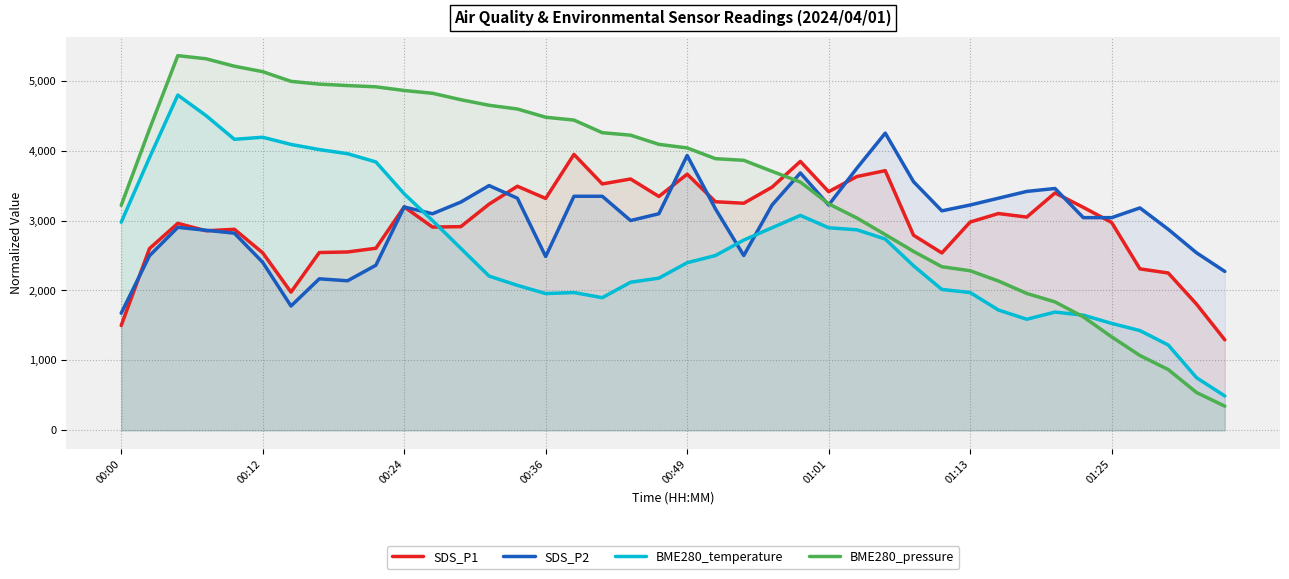

After their last crossing, which series has the higher values: SDS_P1 or BME280_pressure?

SDS_P1